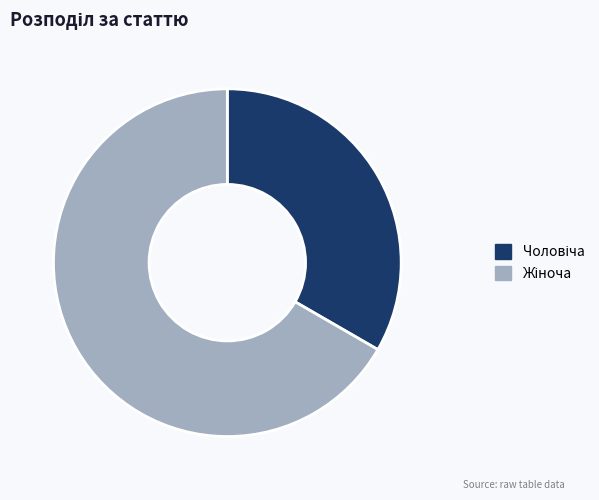

Is there any slice that represents more than half of the pie?

Yes